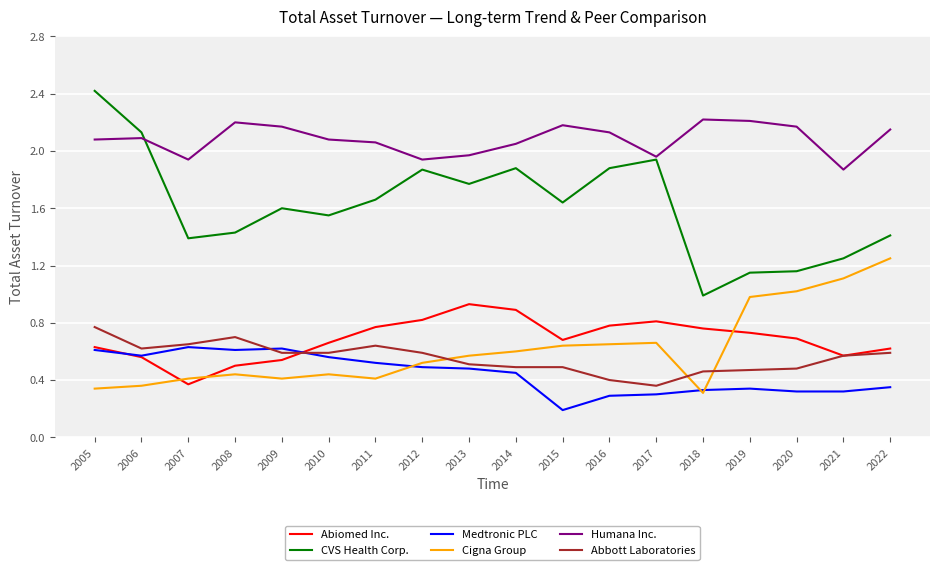

Is this an area chart (filled region under the line)?

No